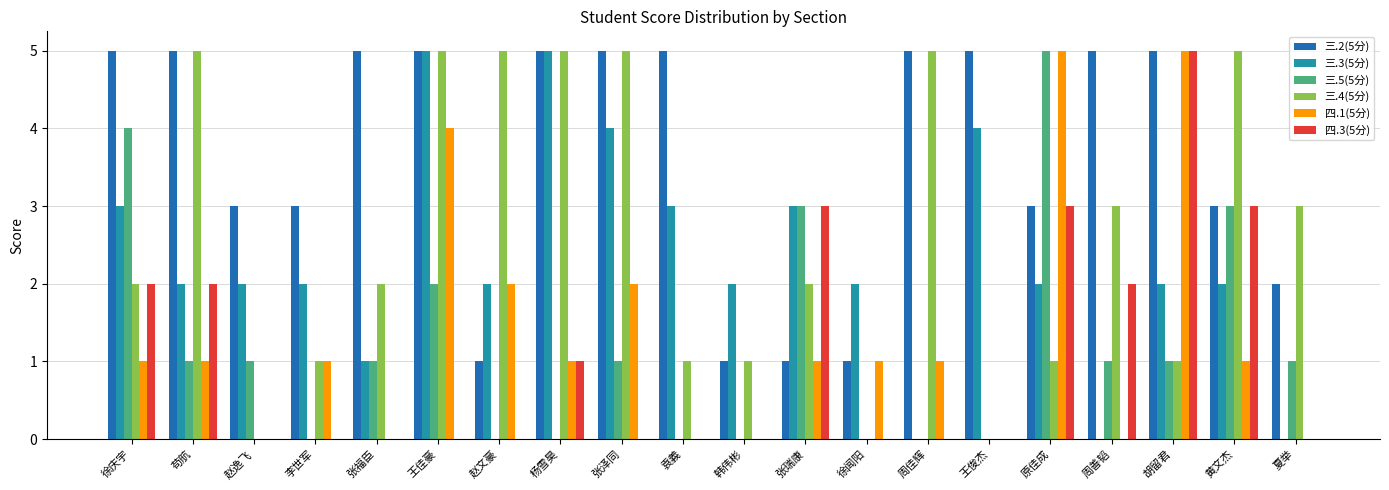

Count the number of data series in this chart.

6